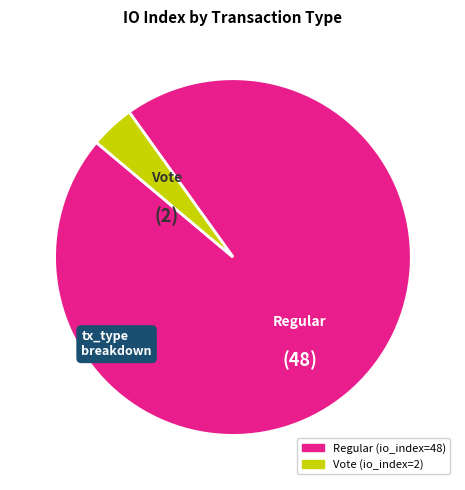

Combined, do Regular (io_index=48) and Vote (io_index=2) account for over 50%?

Yes